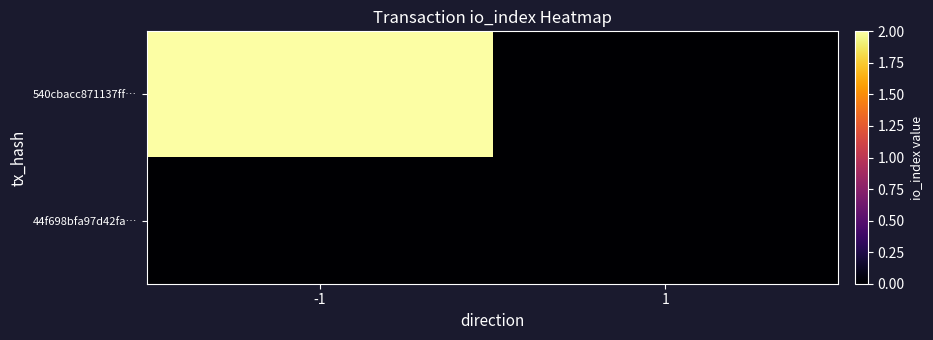

Between -1 and 1, which is larger?

-1